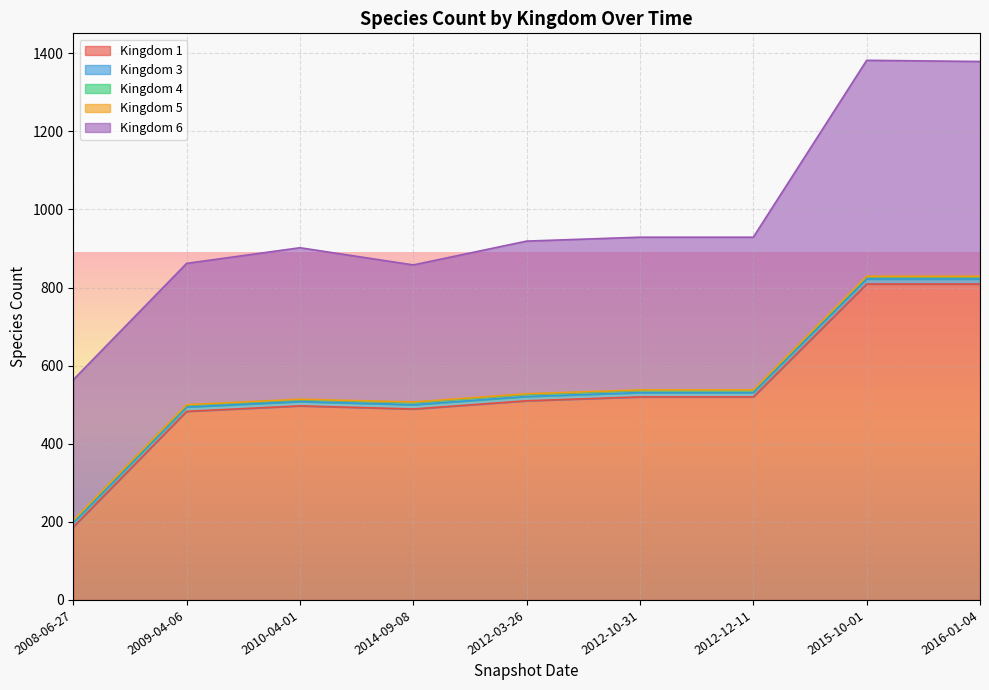

The value of 3 at 2012-10-31 is 11. True or false?

True